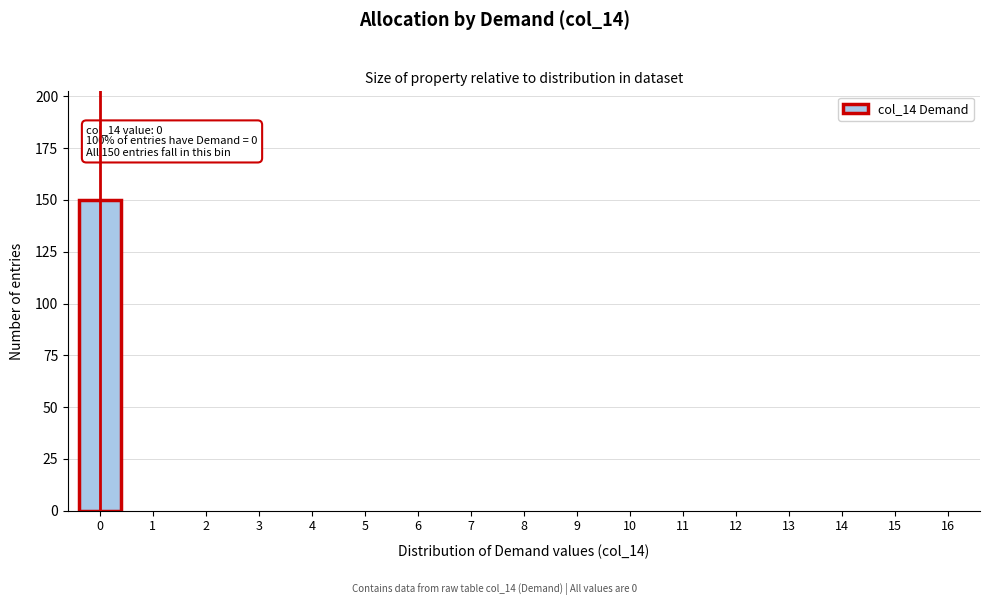

Over which range of the x-axis is the bar tallest?

-0.5 to 0.5